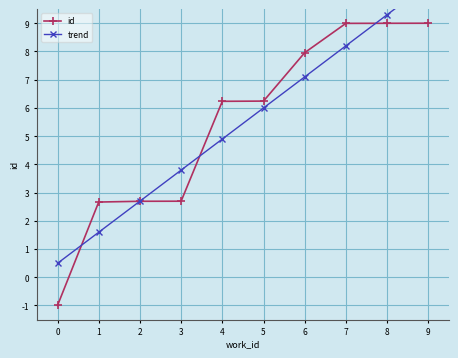

What is the value of the trend point at the 9th from the left?

9.3